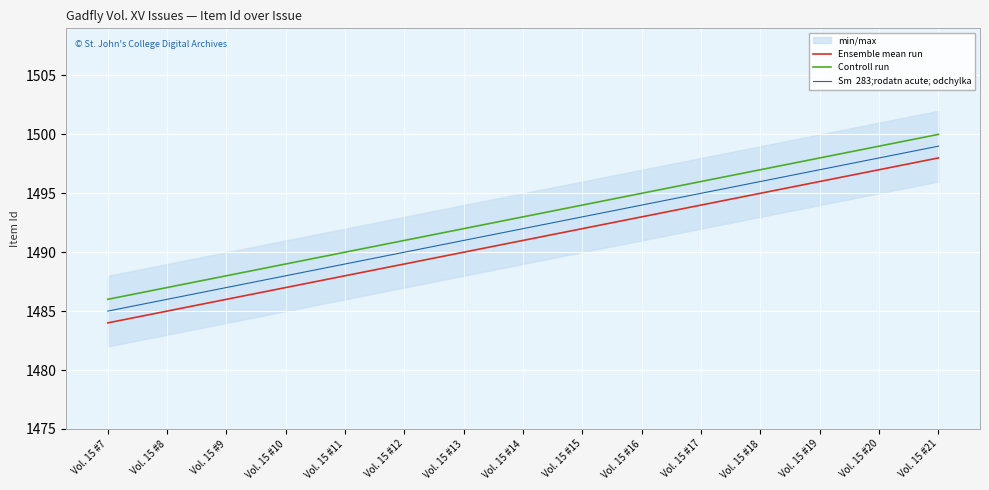

What is the total value across all series at Vol. 15 #7?

4455